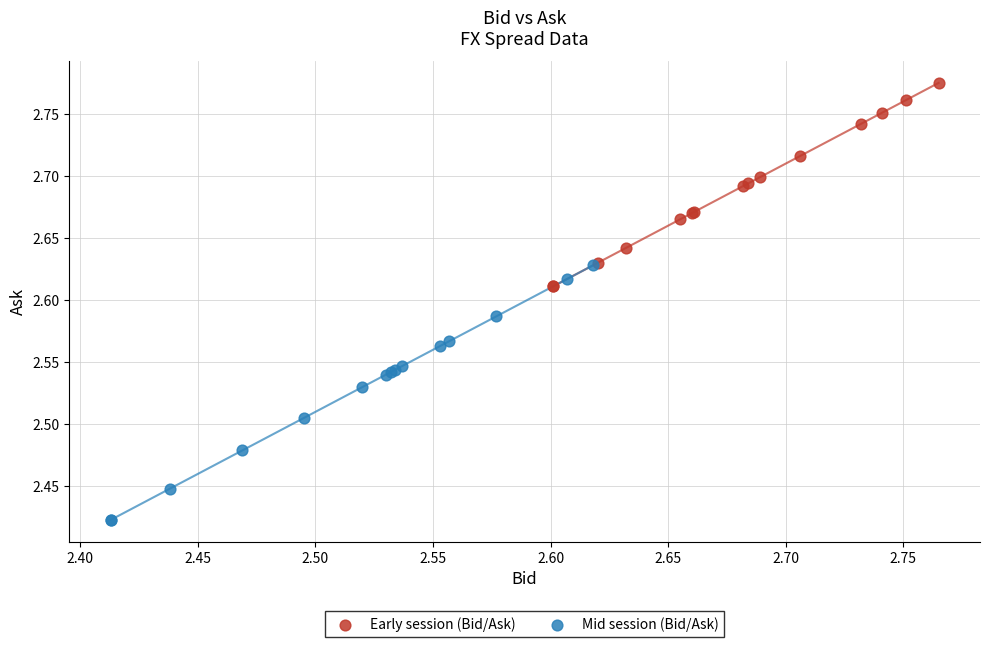

Which series reaches the maximum Y coordinate?

Early session (Bid/Ask)